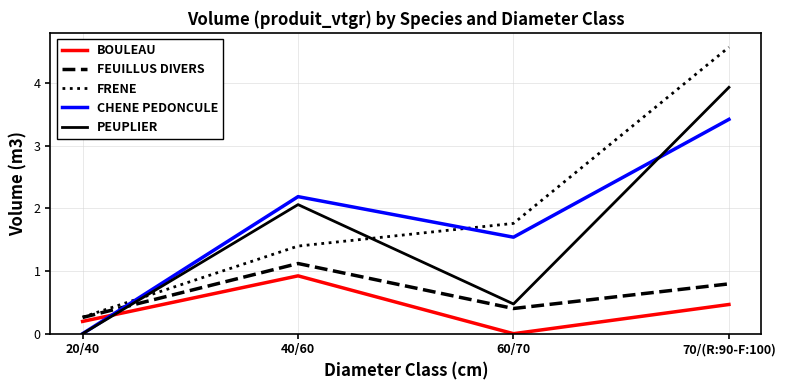

Reading left to right, extract all data points from this chart.

BOULEAU: 0.2	0.9	0.0	0.5
FEUILLUS DIVERS: 0.3	1.1	0.4	0.8
FRENE: 0.3	1.4	1.8	4.6
CHENE PEDONCULE: 0.0	2.2	1.5	3.4
PEUPLIER: 0.0	2.1	0.5	3.9